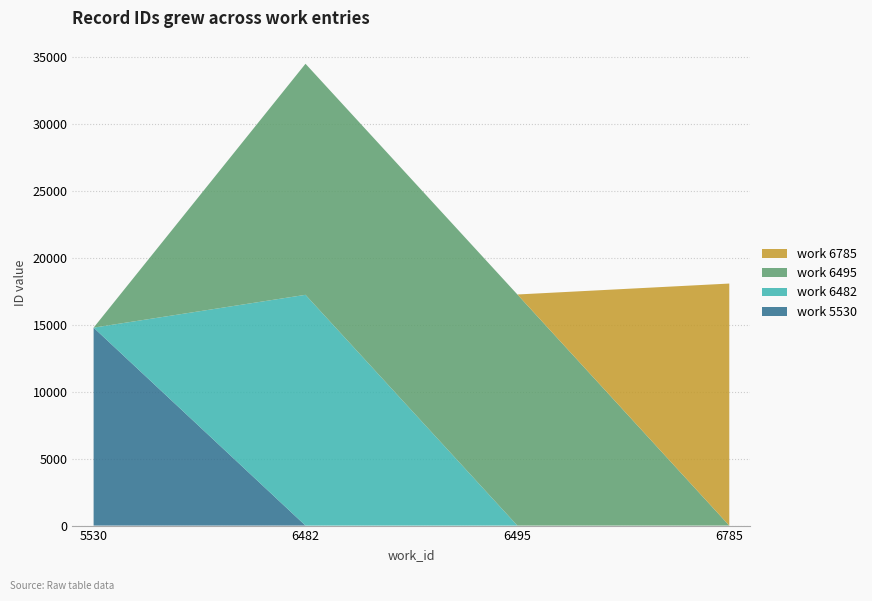

Reading right to left, transcribe all the data shown in this chart.

18090	17271	17248	14794